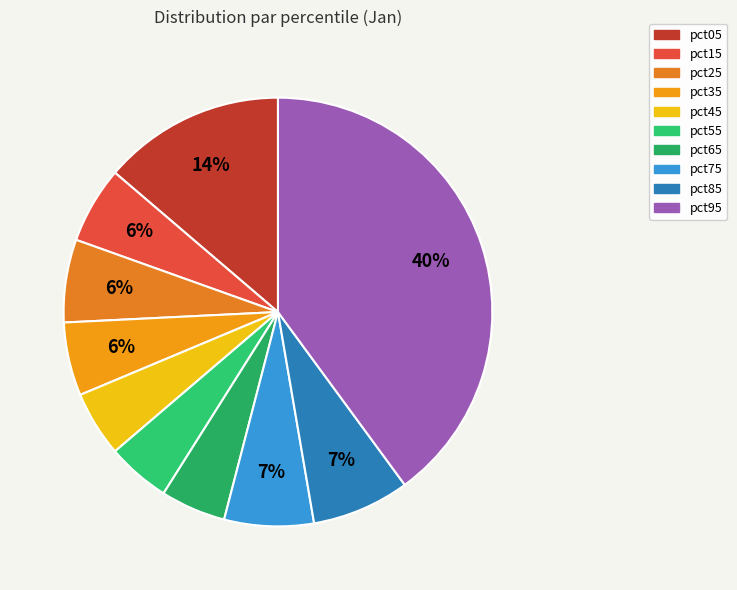

Rank the categories by value from lowest to highest.

pct55, pct65, pct45, pct35, pct15, pct25, pct75, pct85, pct05, pct95